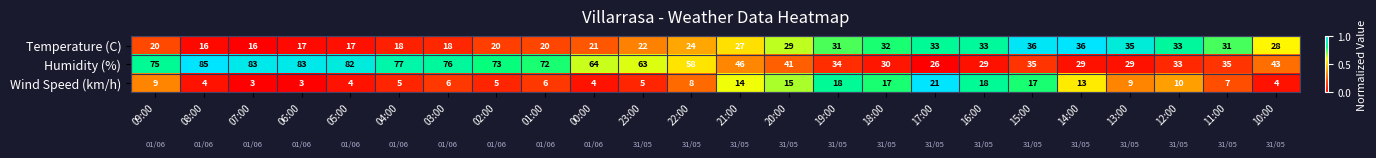

What is the sum of the Temperature (C) values at 23:00 and 00:00?

43